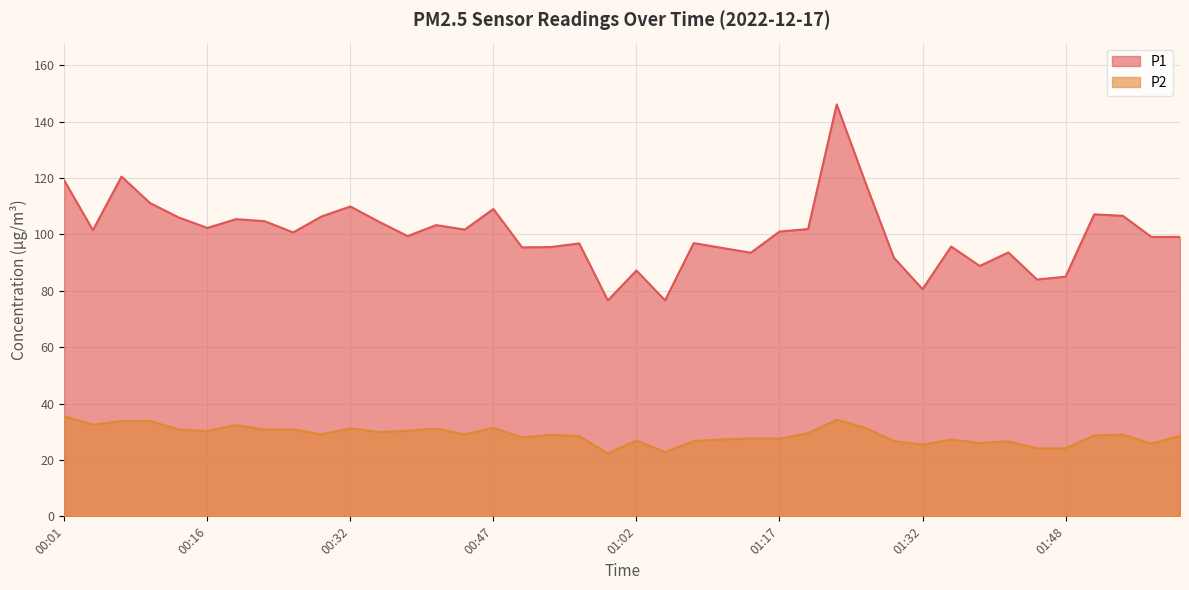

Is the value of P1 at 00:41 greater than the value of P2 at 00:56?

Yes